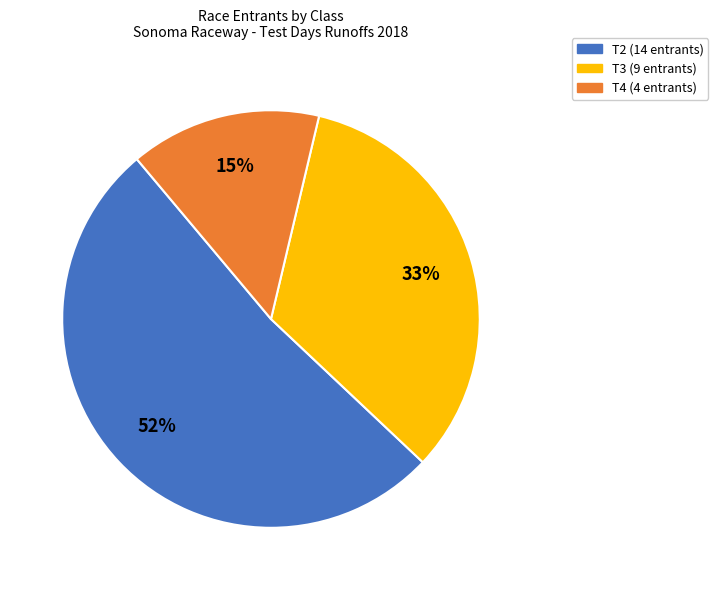

Combined, do T3 and T4 account for over 50%?

No